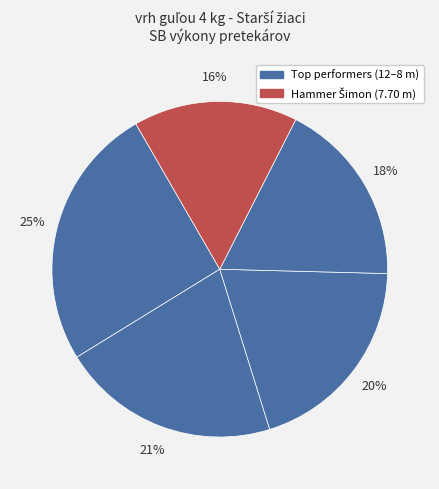

Count the number of slices in the pie.

5